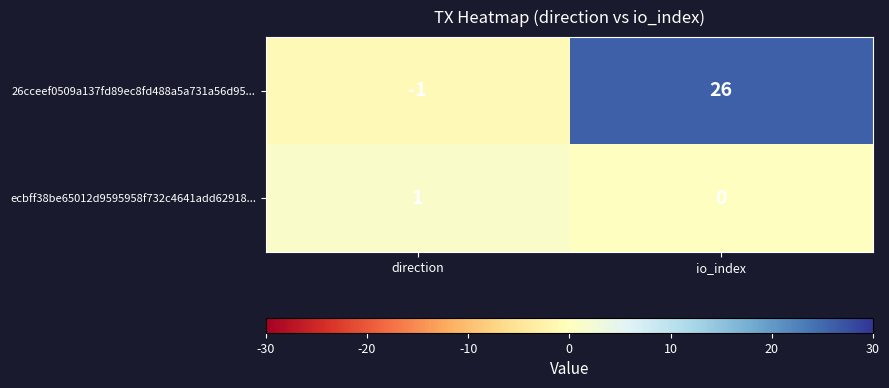

Reading left to right, transcribe all the data shown in this chart.

26cceef0509a137fd89ec8fd488a5a731a56d95...: -1	26
ecbff38be65012d9595958f732c4641add62918...: 1	0